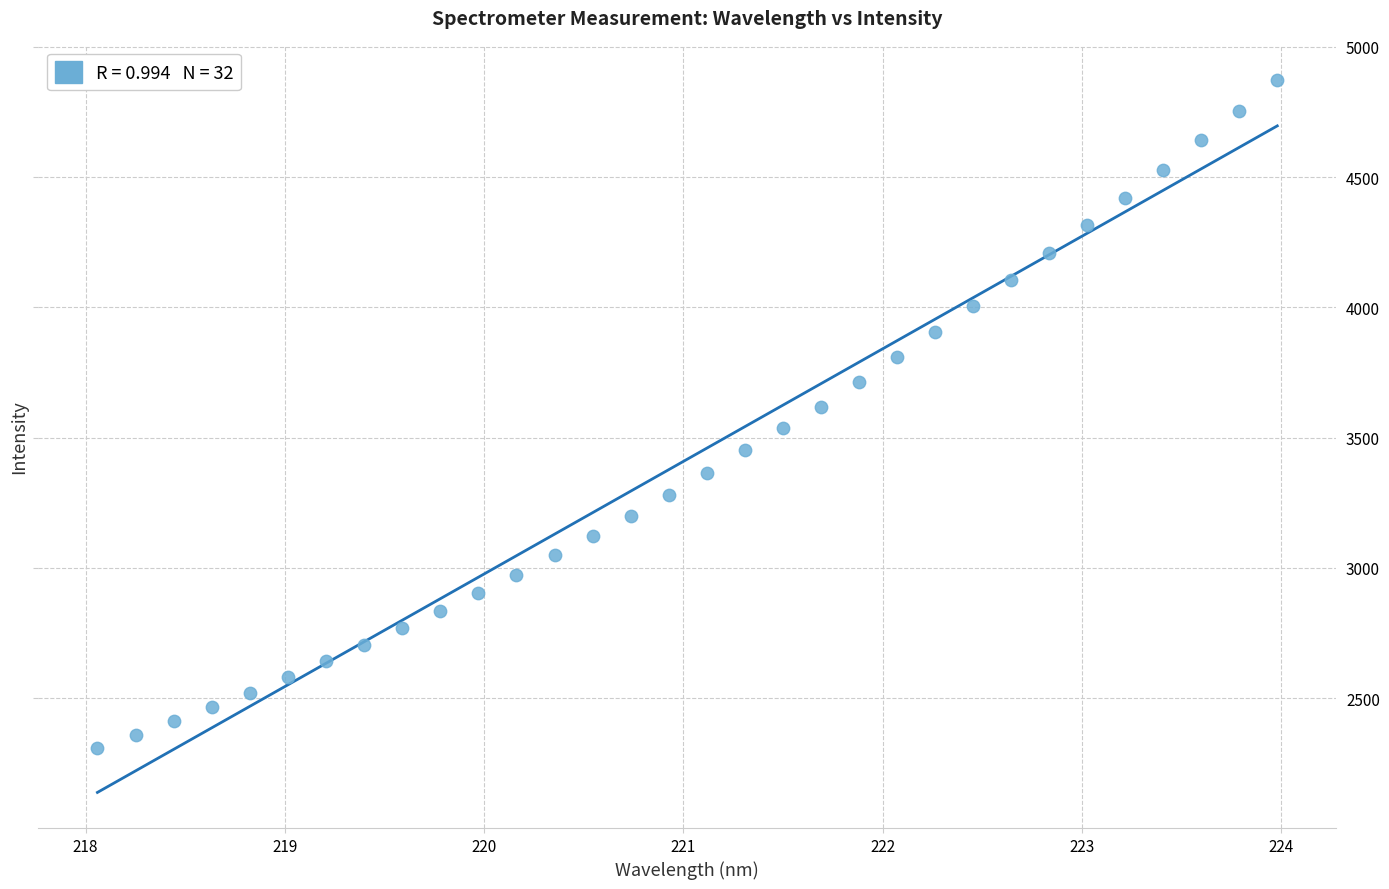

What is the range of X values (max minus min)?

5.9